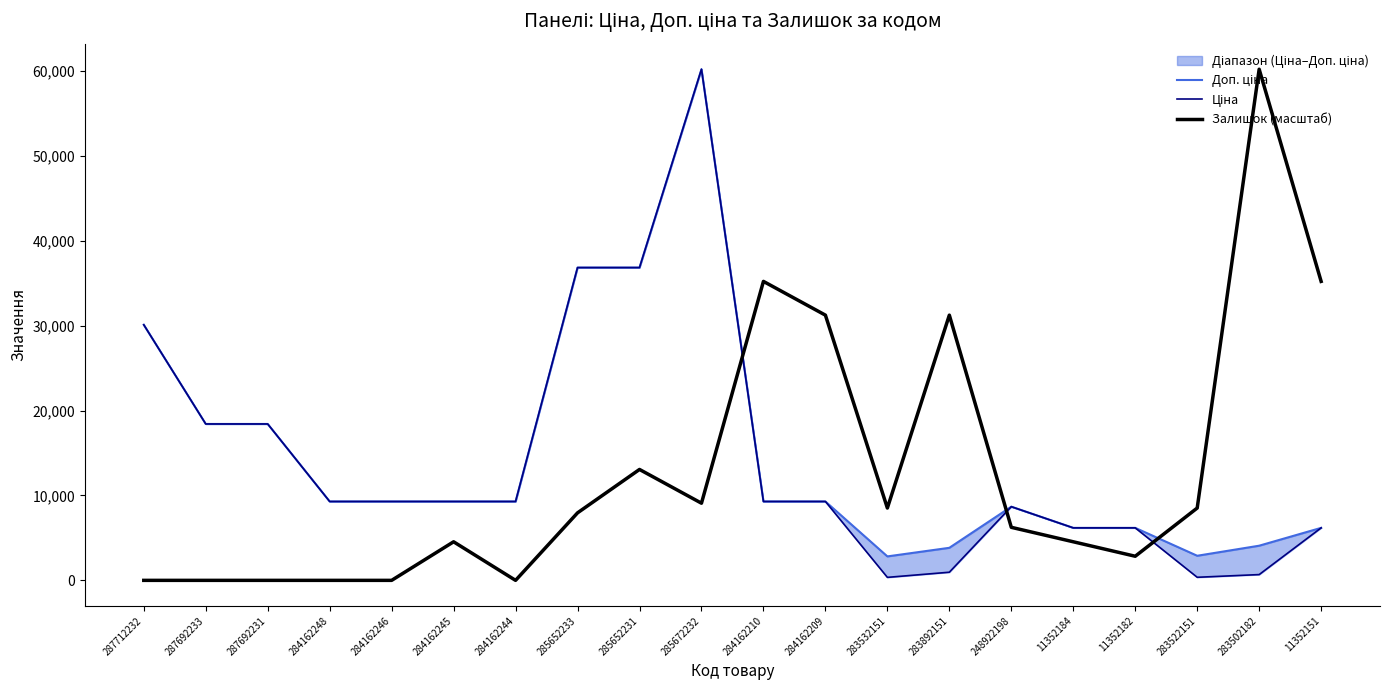

List the series in order of their peak value, highest first.

Доп. ціна, Ціна, Залишок (масштаб)